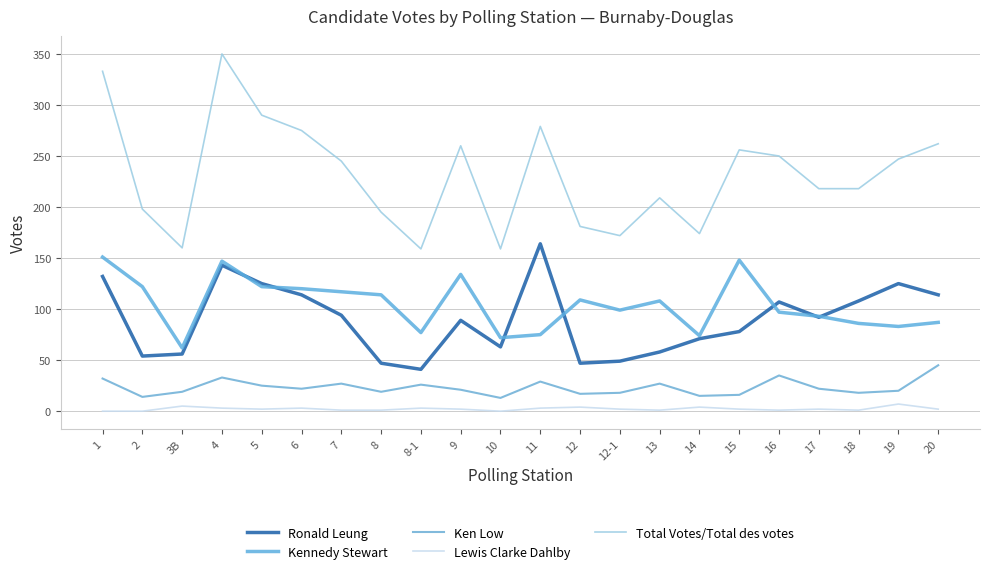

Is this an area chart (filled region under the line)?

No